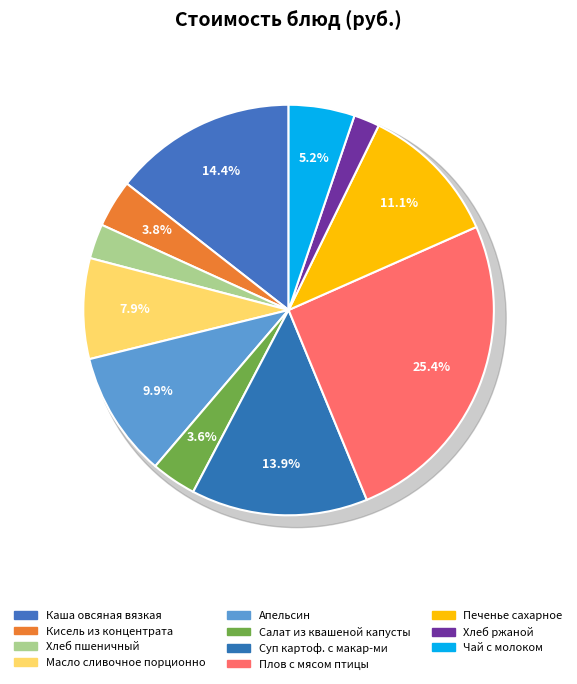

To the nearest percent, what is the combined percentage of Хлеб ржаной and Суп картоф. с макар-ми?

16%